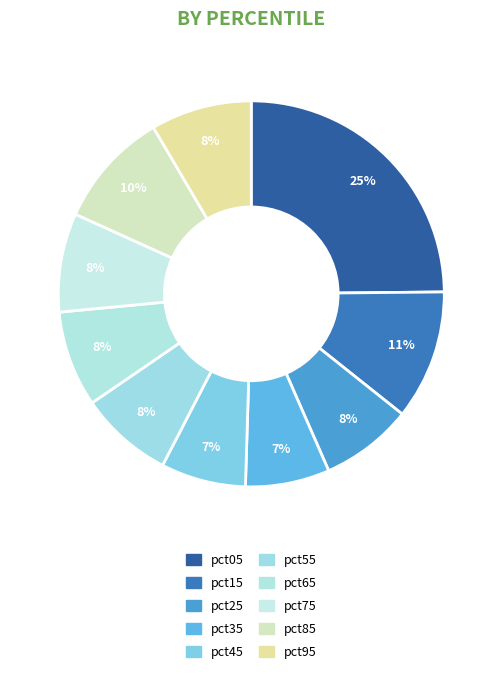

Which slice is the smallest?

pct35